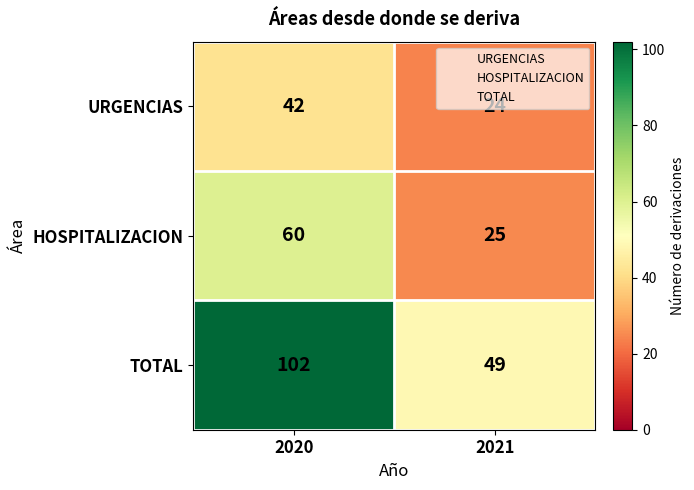

Which category has the highest value across all series?

2020